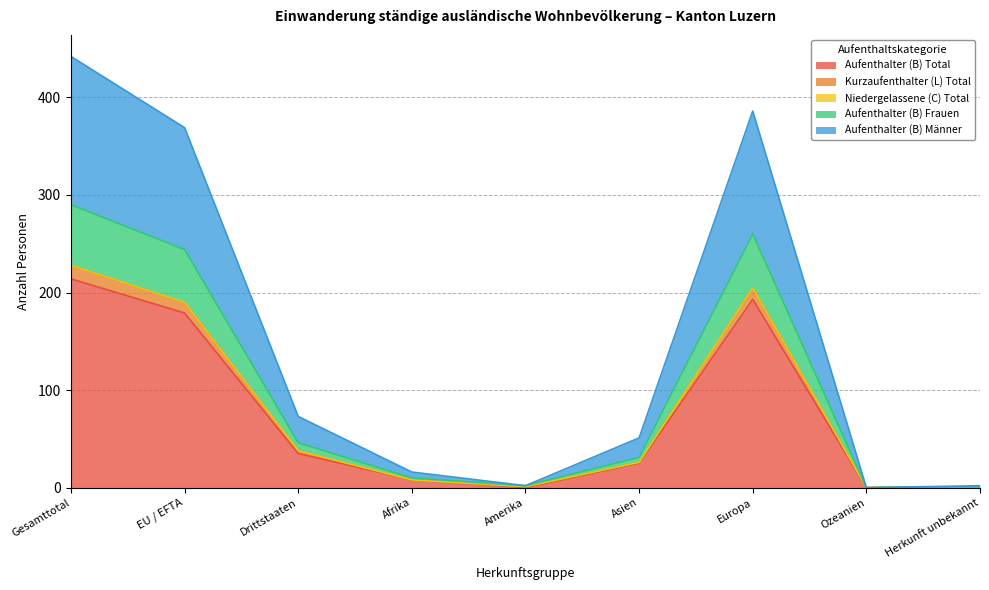

At which category is the sum across all series the highest?

Gesamttotal